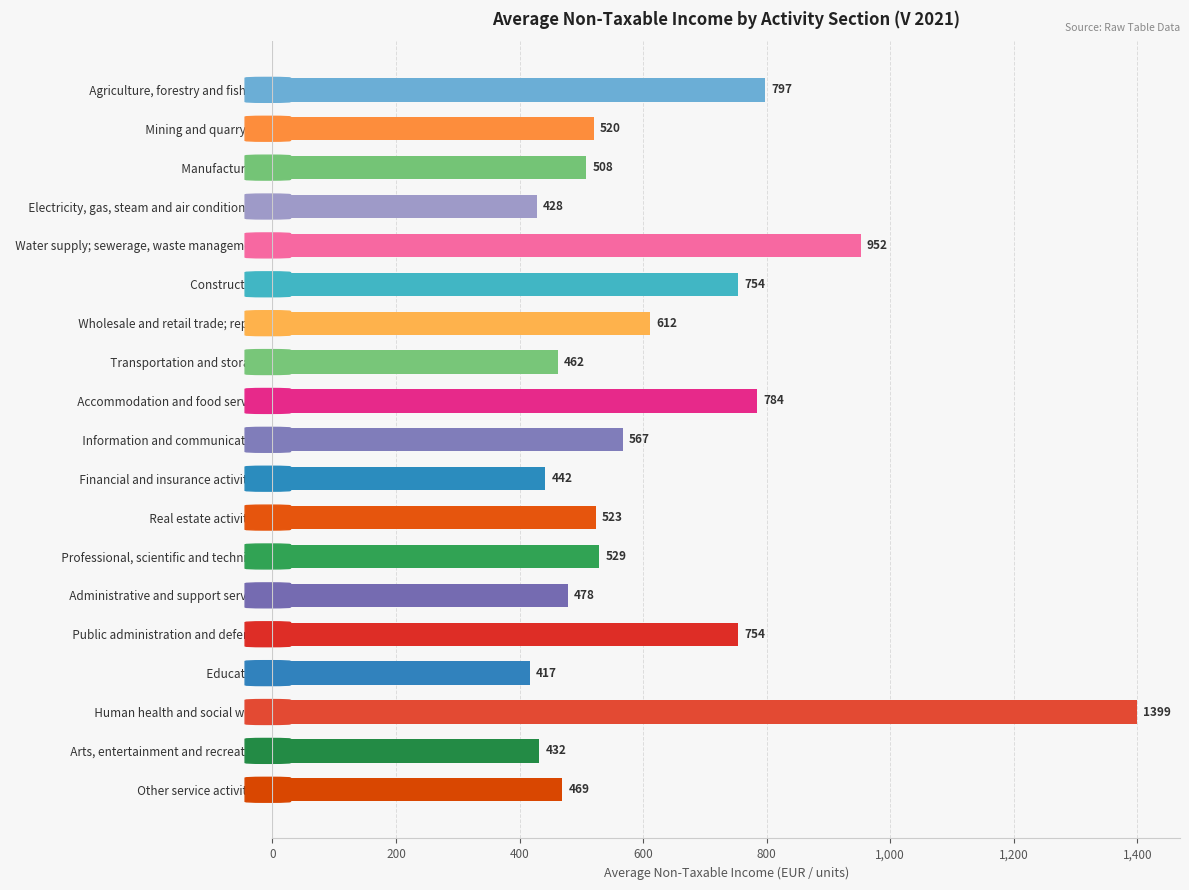

Which category has the highest value across all series?

  Human health and social work